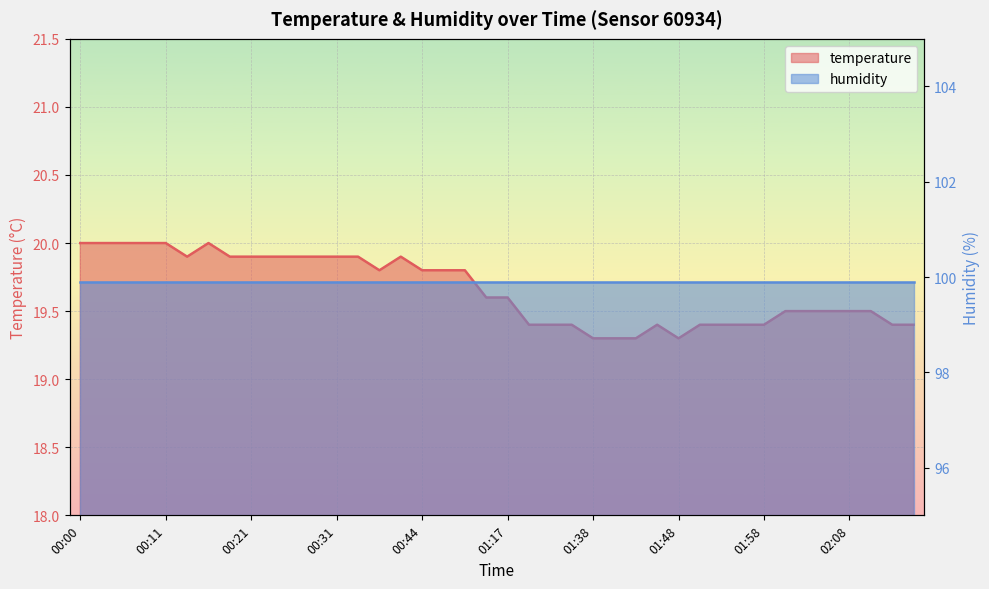

The chart shows a value of 19.4 at 01:55. True or false?

True